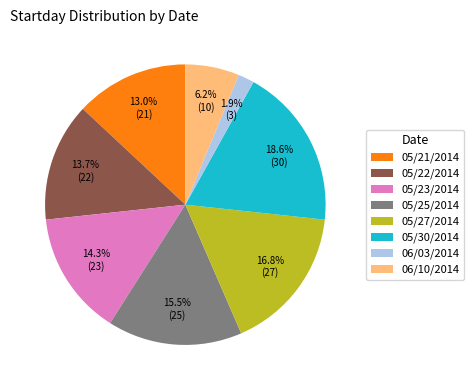

Count the number of slices in the pie.

8